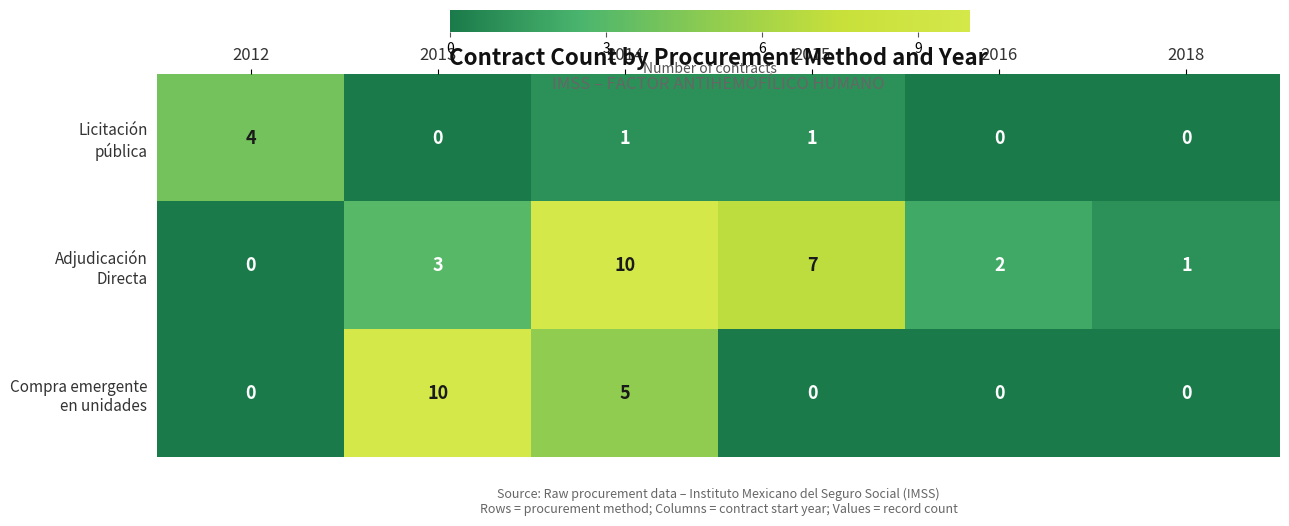

At how many categories does at least one series exceed 3?

4